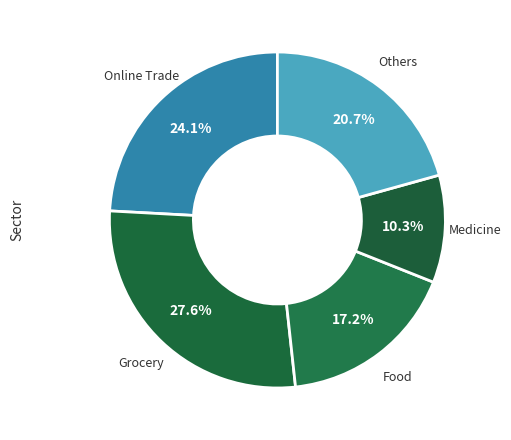

Which category has the smallest portion of the pie?

Medicine